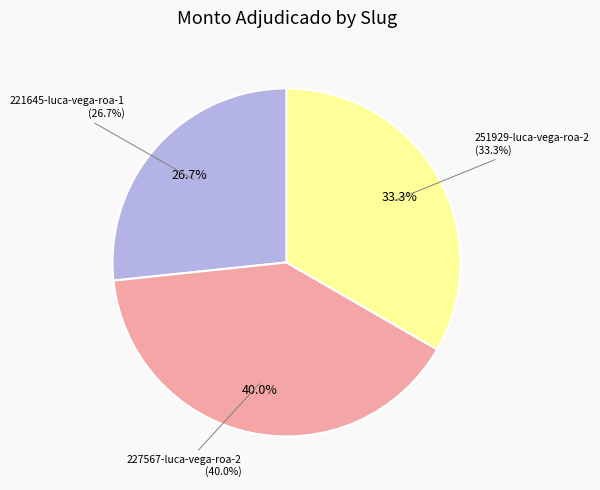

What percentage is NOT represented by 227567-luca-vega-roa-2?

60.0%